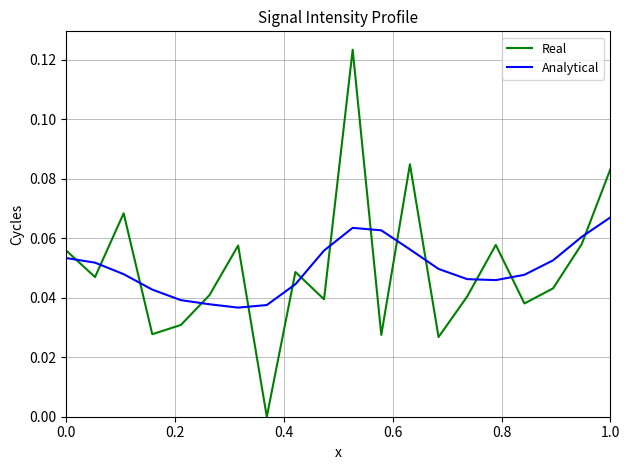

Which series has the largest range (max minus min)?

Real